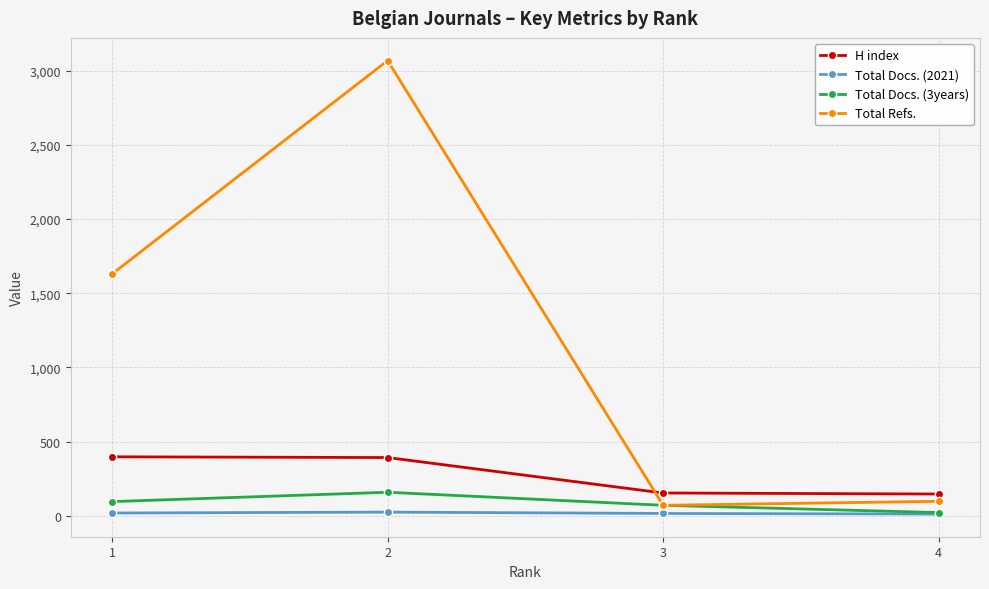

Which series changed the most between 2 and 3?

Total Refs.